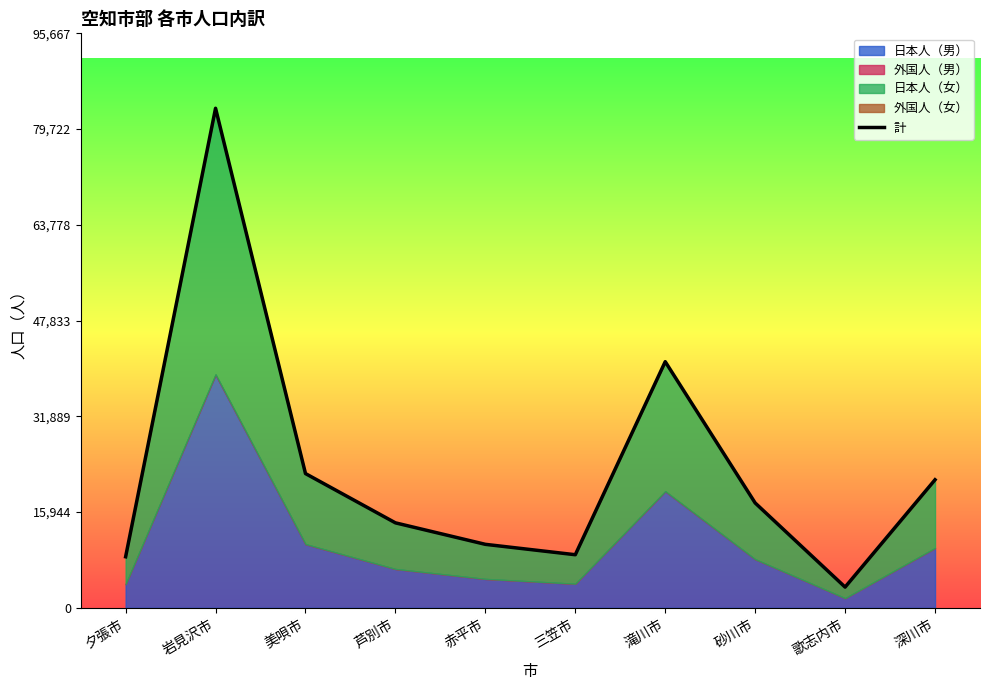

List the labels in order of value, smallest first.

歌志内市, 夕張市, 三笠市, 赤平市, 芦別市, 砂川市, 深川市, 美唄市, 滝川市, 岩見沢市